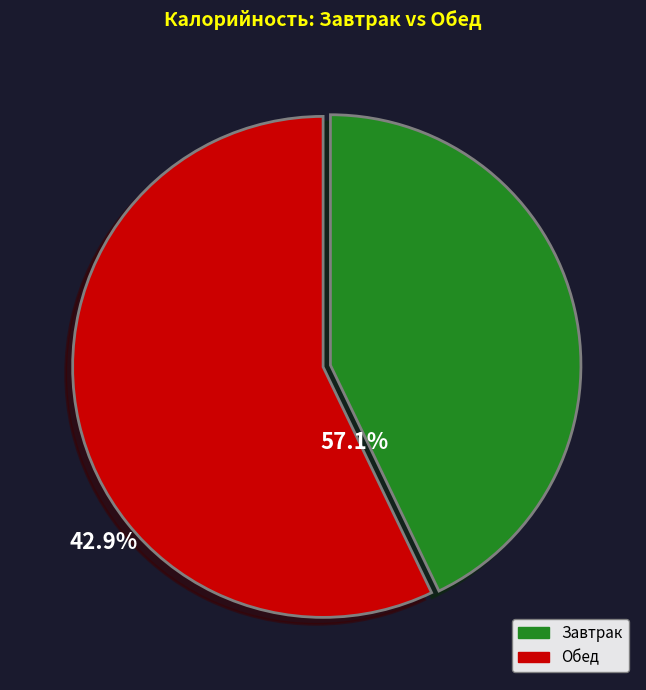

Rank the categories by value from highest to lowest.

Обед, Завтрак